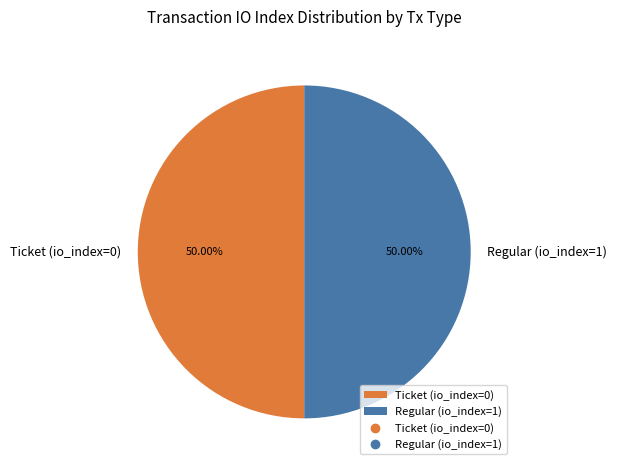

True or false: Regular (io_index=1) accounts for 99% of the total.

False